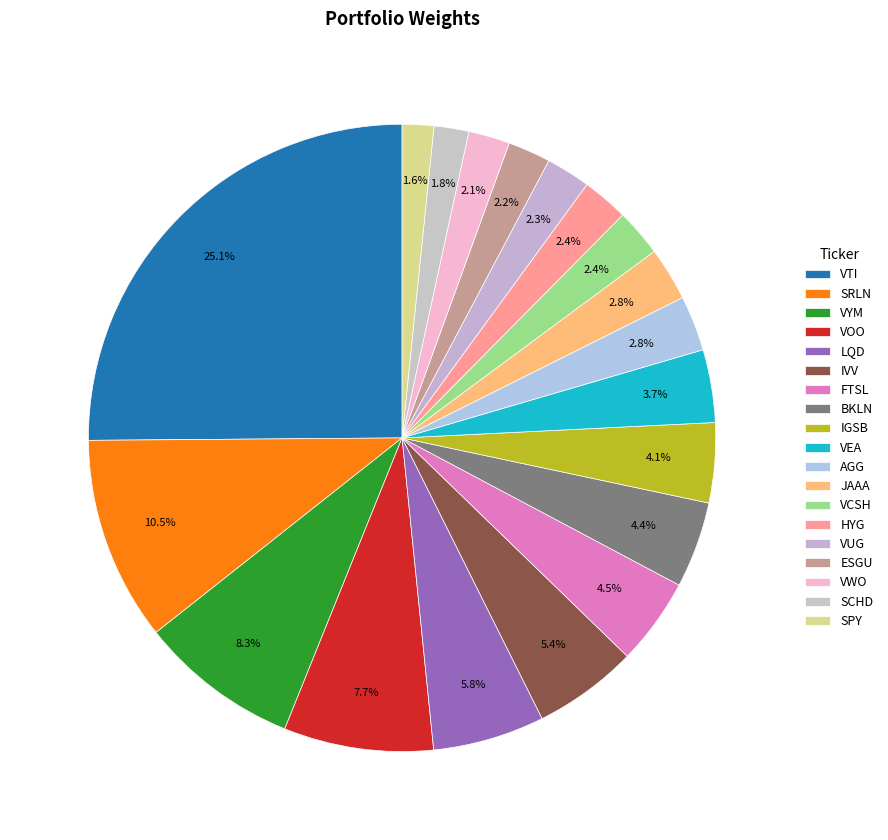

To the nearest percent, what percentage of the pie is SPY?

2%